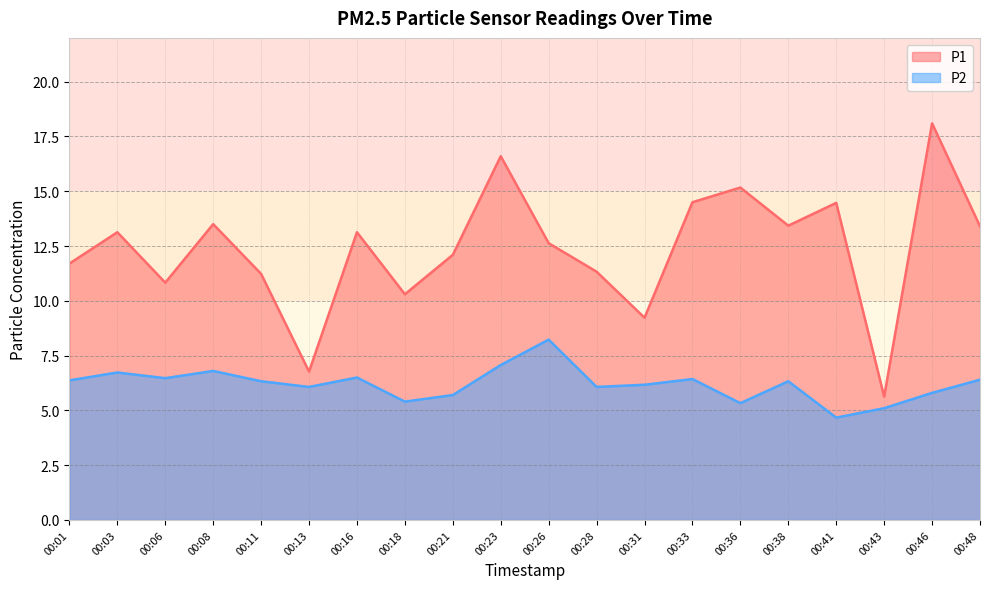

At which label is P1 closest to 11?

00:06